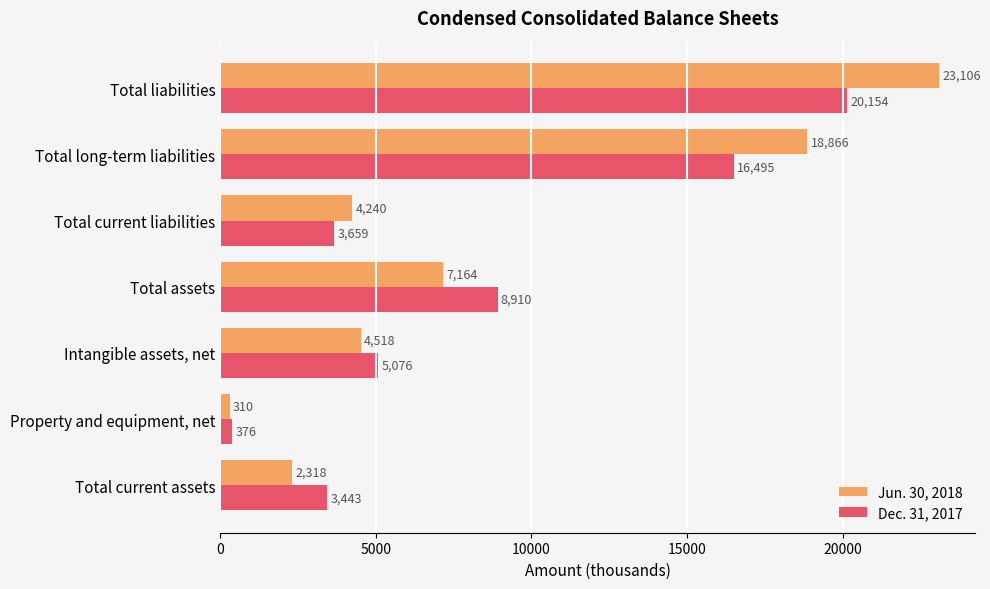

What is the lowest value of the Dec. 31, 2017 series?

376